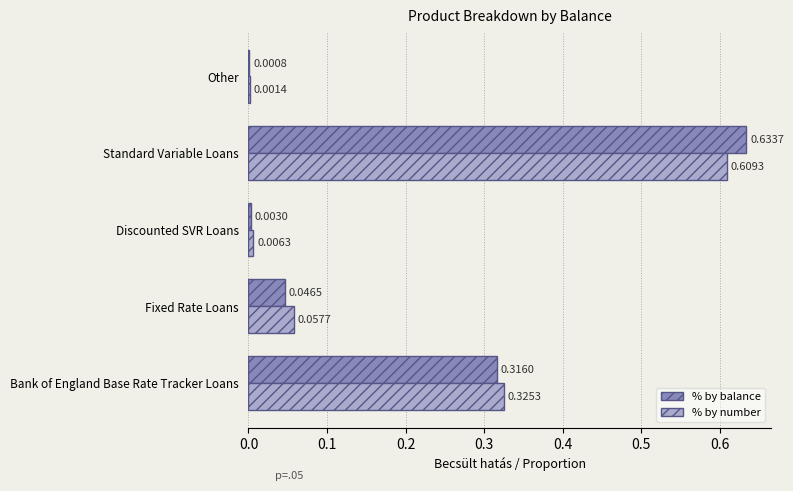

What is the sum of all % by number values?

1.0